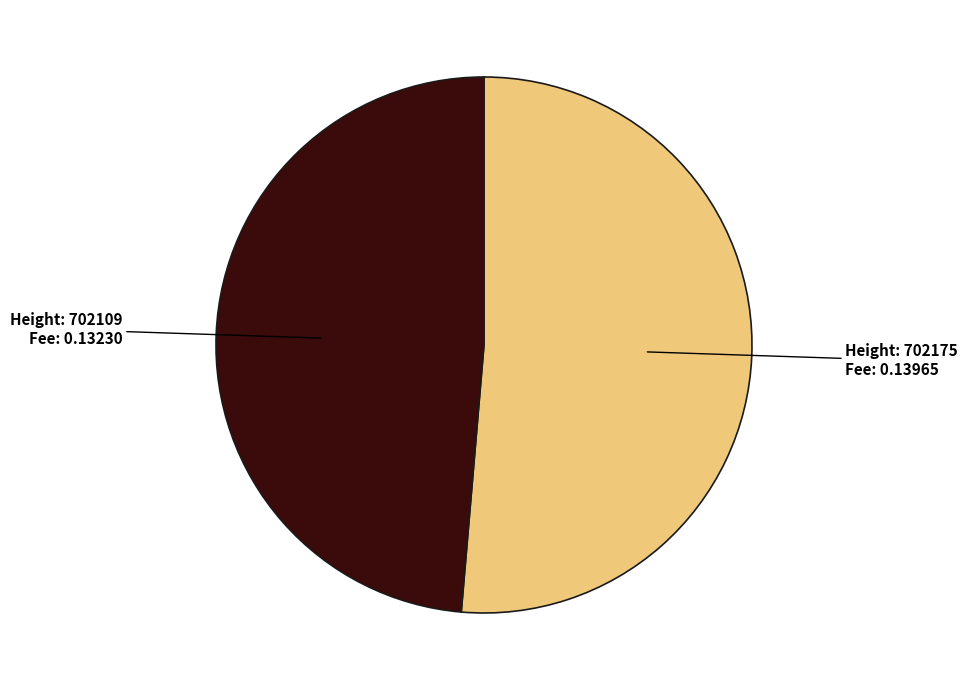

Is there any slice that represents more than half of the pie?

Yes